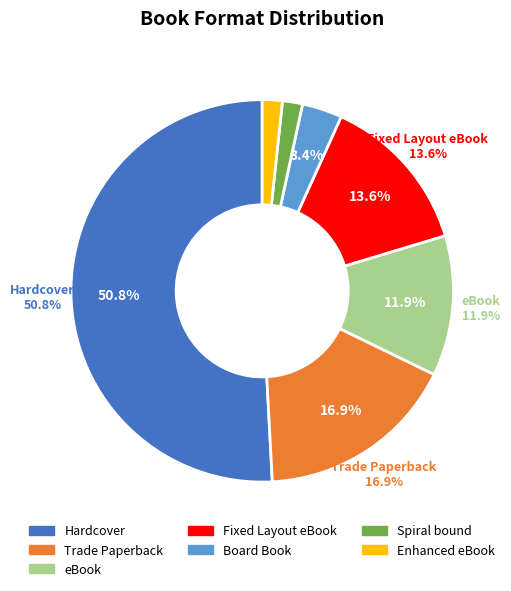

Does any single category account for the majority?

Yes